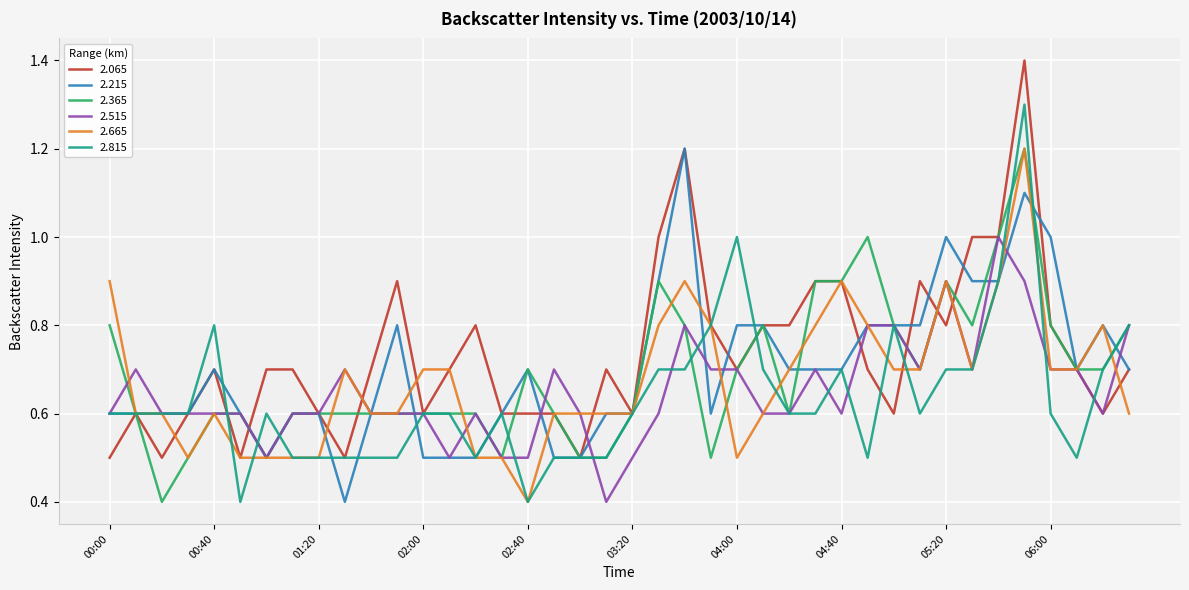

What is the maximum value shown in the chart?

1.4